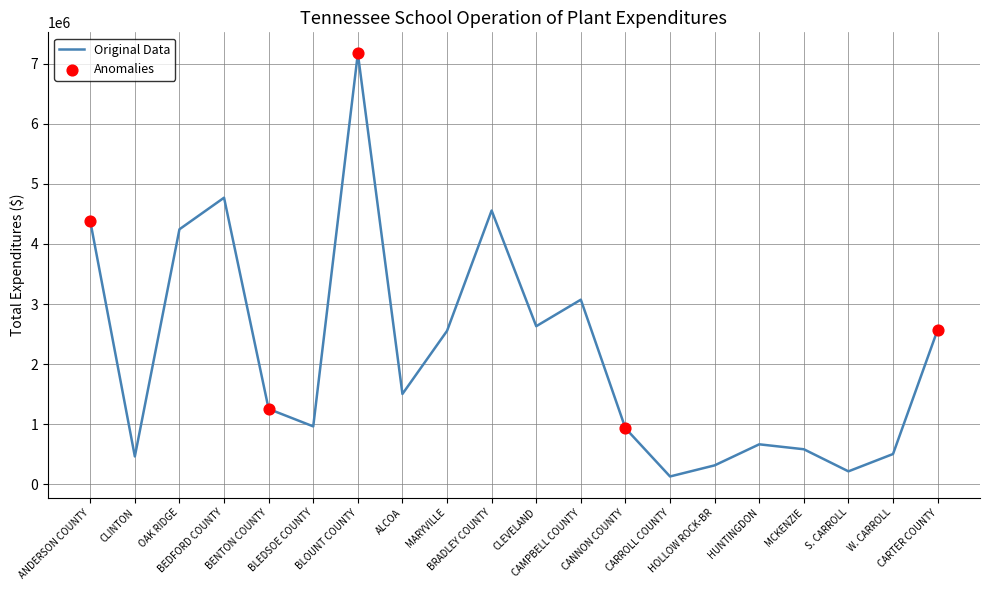

Between BEDFORD COUNTY and MCKENZIE, which is larger?

BEDFORD COUNTY